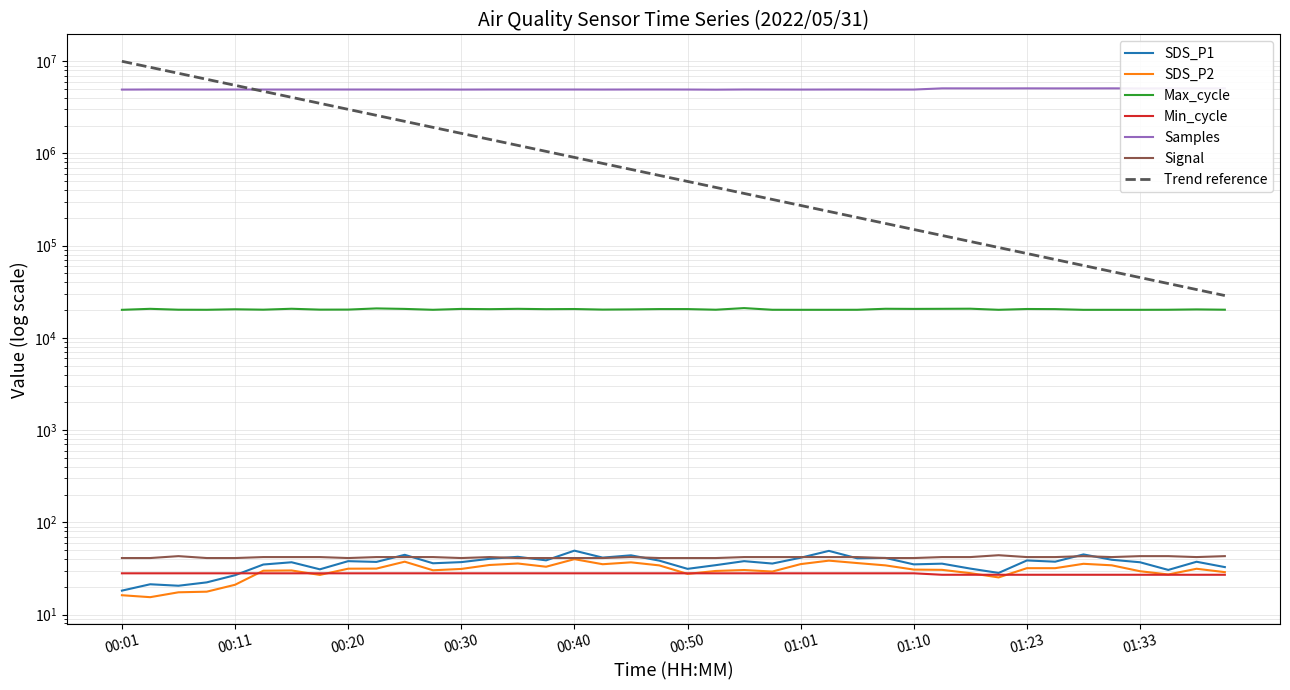

How many interior local valleys does the Max_cycle series have?

12